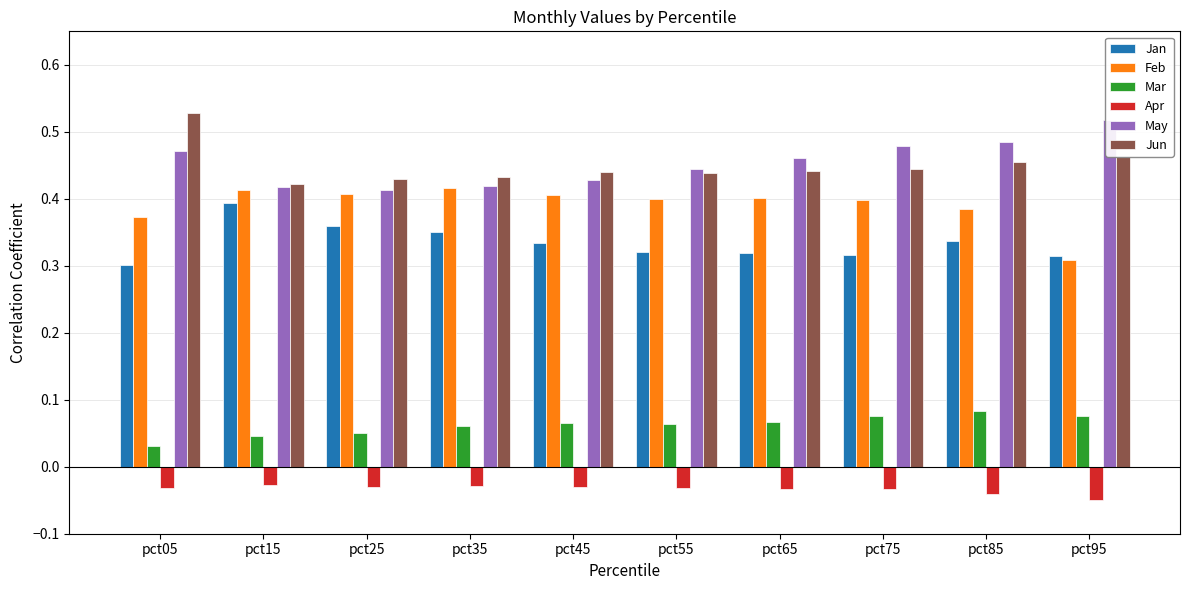

Rank the categories by Jun value from highest to lowest.

pct05, pct95, pct85, pct75, pct65, pct45, pct55, pct35, pct25, pct15